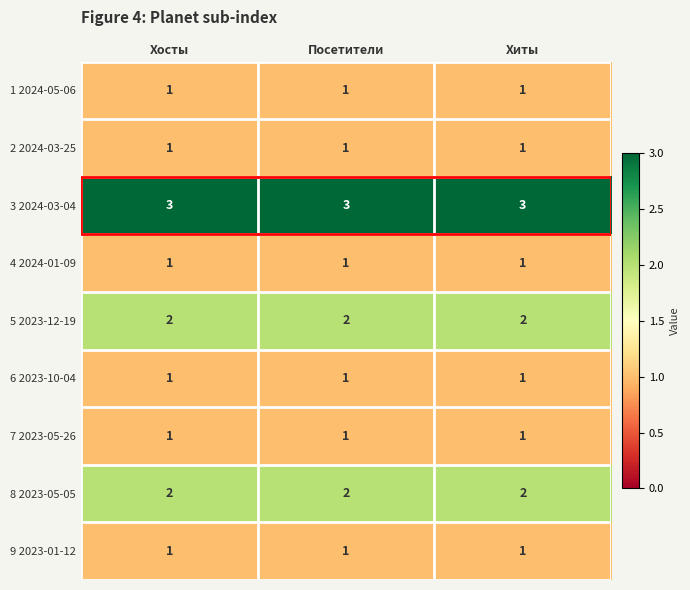

Count the number of data series in this chart.

9